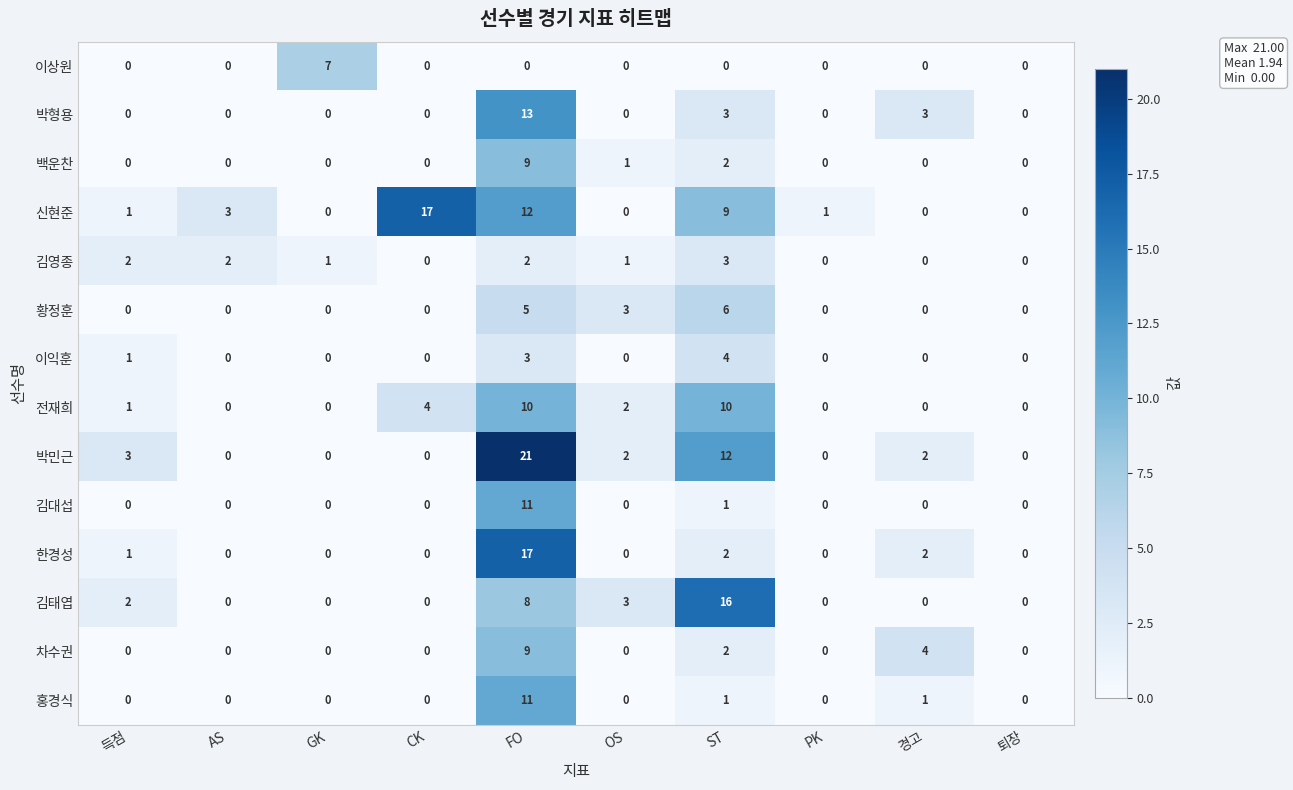

What is the difference between the maximum and minimum values in the 이상원 series?

7